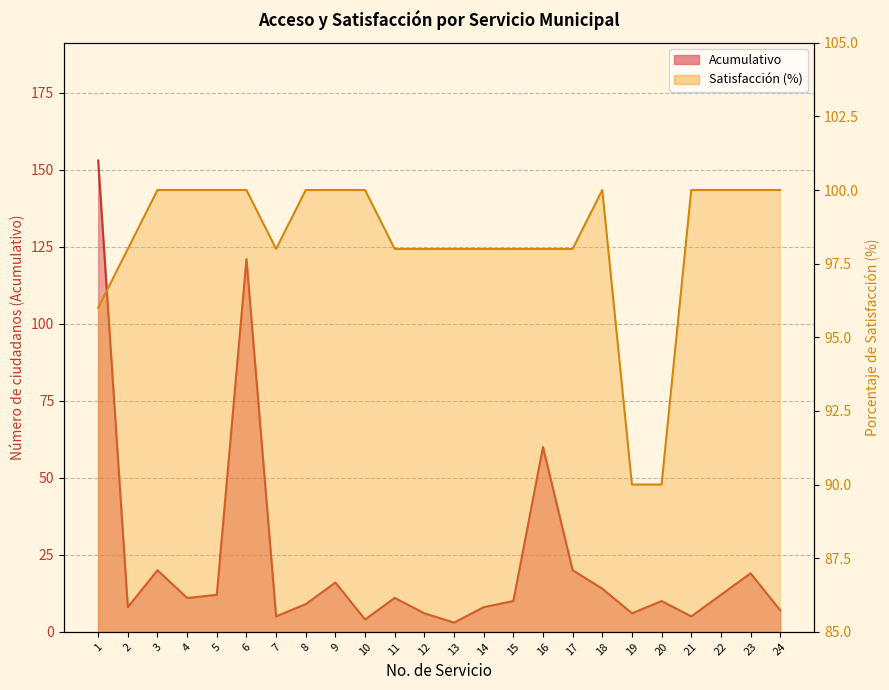

Is the value of Porcentaje de satisfaccion at 3 greater than the value of Acumulativo at 7?

Yes